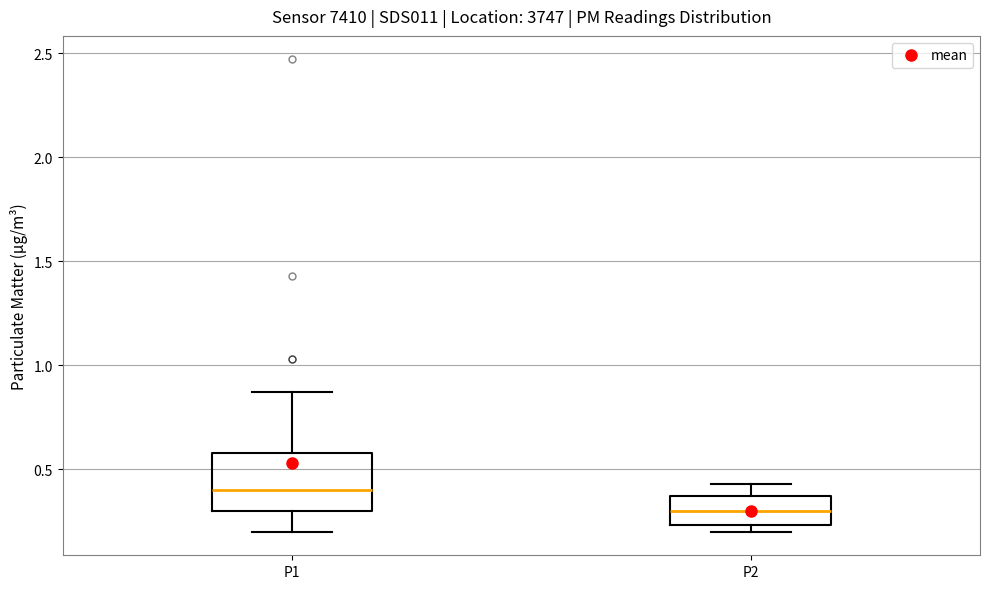

Reading left to right, transcribe this box plot: for each box, give where its median line is, the range the box spans, and where its two whiskers end, as read against the y-axis. The values are not printed on the chart, so give them approximately, as read against the axis.

P1: median 0.40, box 0.30 to 0.60, whiskers 0.20 to 0.85
P2: median 0.30, box 0.25 to 0.35, whiskers 0.20 to 0.45